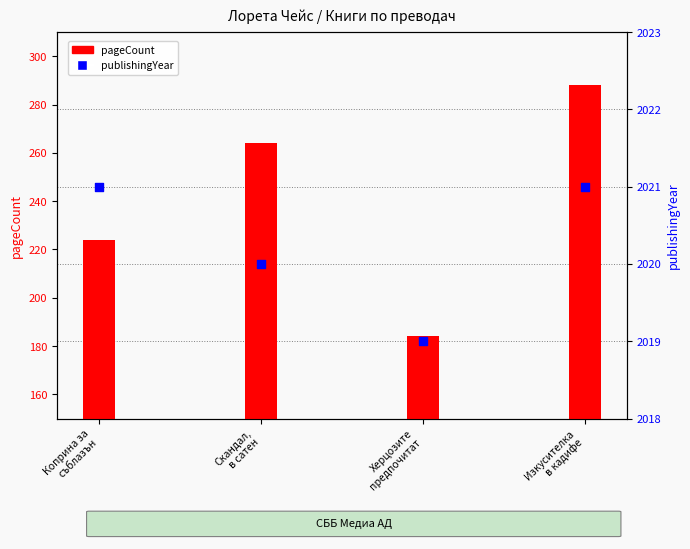

Which series reaches the maximum Y coordinate?

publishingYear